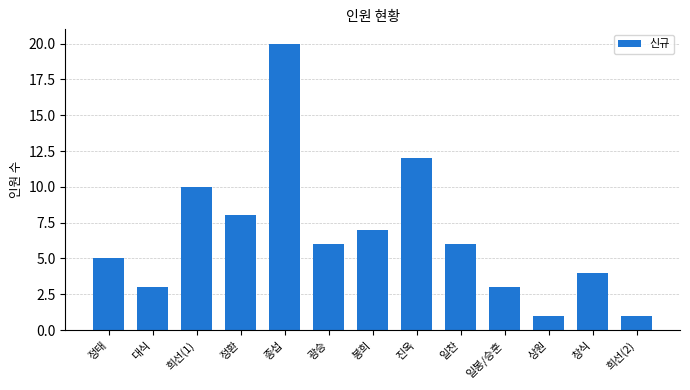

Reading left to right, transcribe all the data shown in this chart.

정태=5	대식=3	희선(1)=10	정환=8	종섭=20	광승=6	봉희=7	진옥=12	일찬=6	일봉/승훈=3	상원=1	창식=4	희선(2)=1